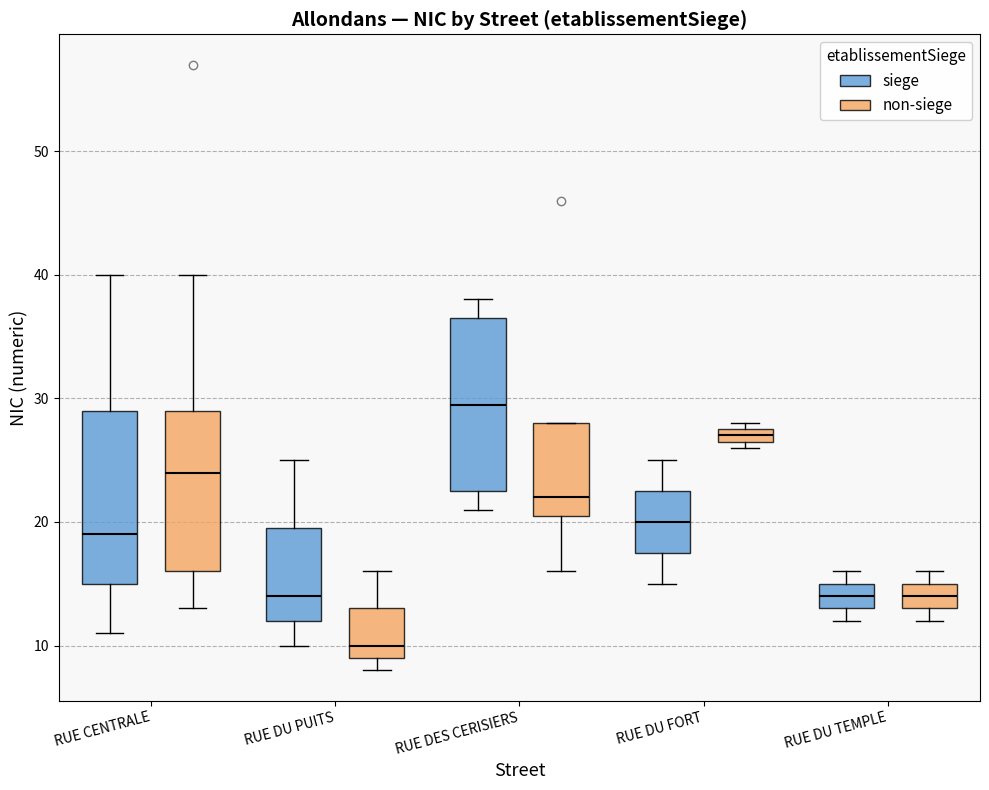

Where is the upper edge of the box for RUE CENTRALE (non-siege) on the y-axis? The values are not printed on the chart, so give them approximately, as read against the axis.

29